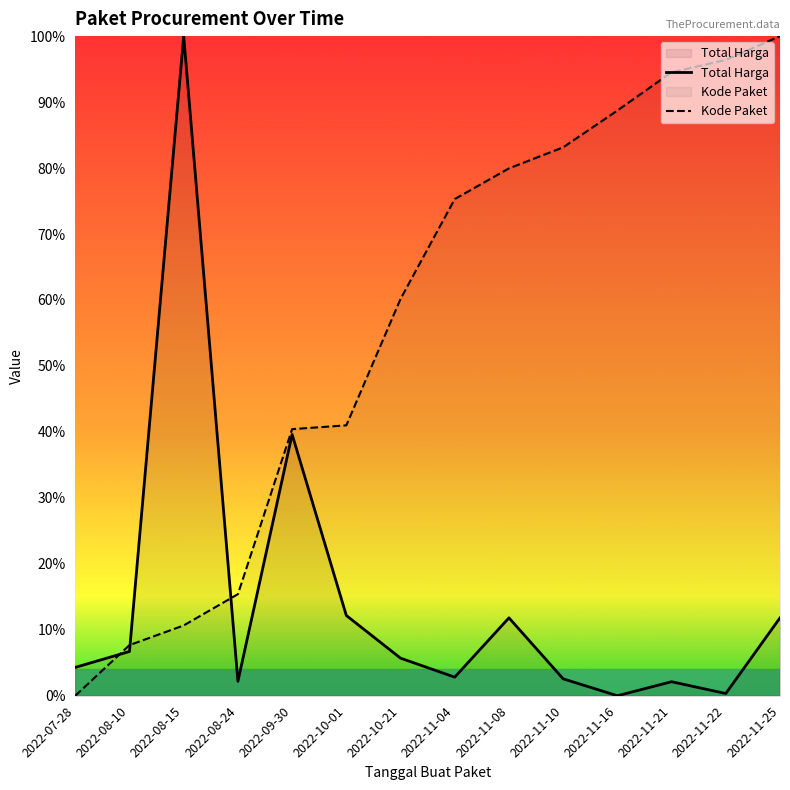

True or false: Total Harga has a value of 6.6 at 2022-11-08.

False